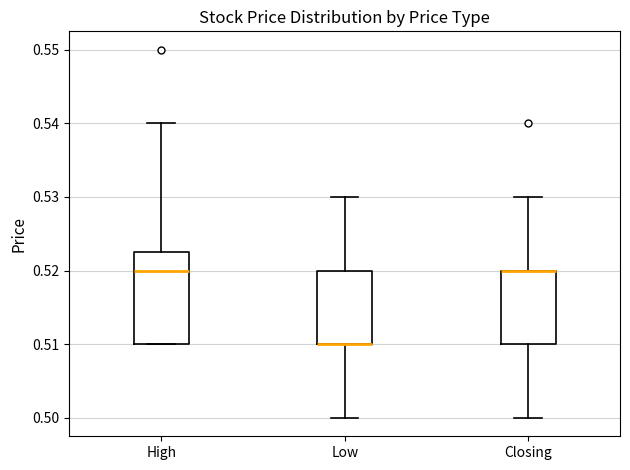

Where is the upper edge of the box for Closing on the y-axis? The values are not printed on the chart, so give them approximately, as read against the axis.

0.520